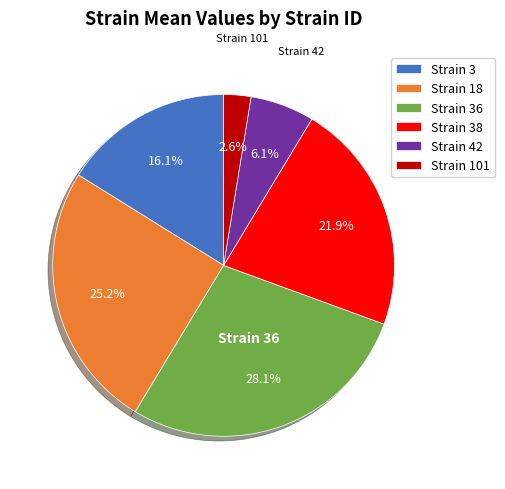

To the nearest percent, what is the average slice percentage?

17%